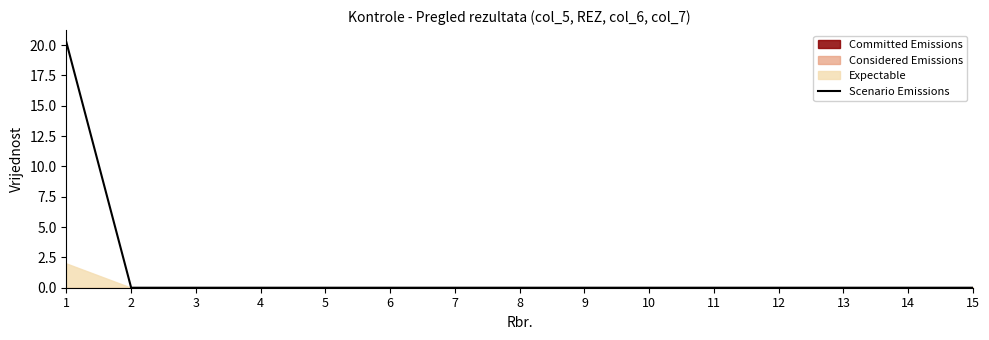

Reading left to right, what are all the values shown in this chart?

20.2	0.0	0.0	0.0	0.0	0.0	0.0	0.0	0.0	0.0	0.0	0.0	0.0	0.0	0.0